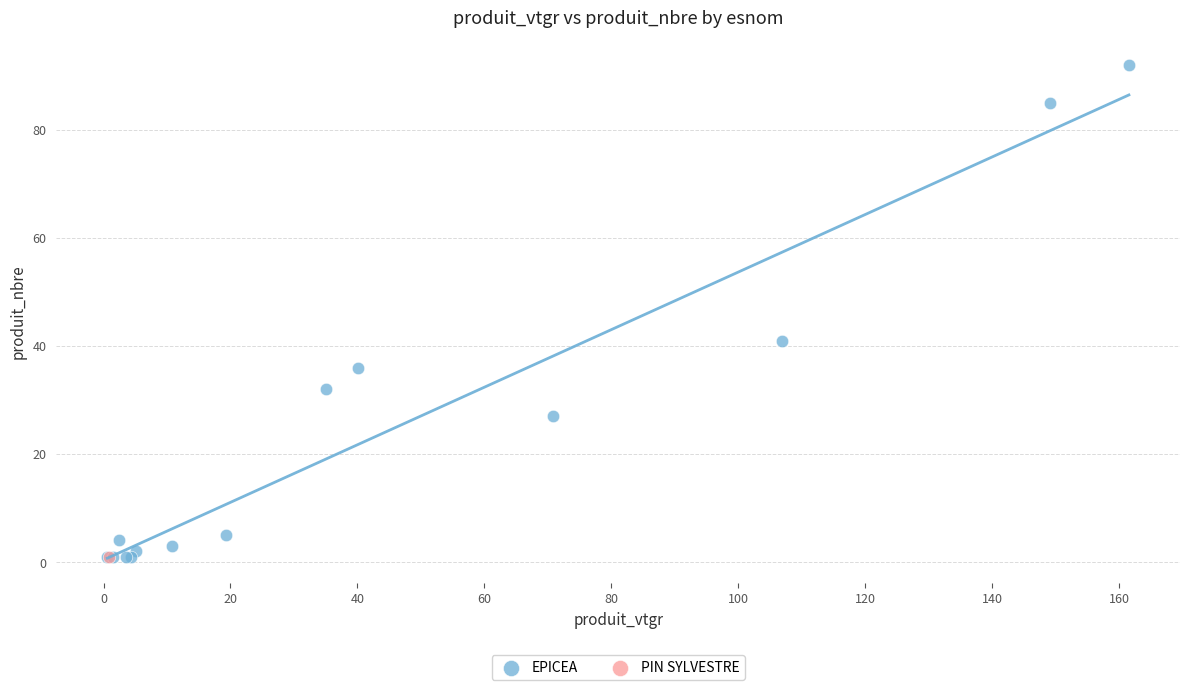

What are all the series names shown in the legend?

EPICEA, PIN SYLVESTRE